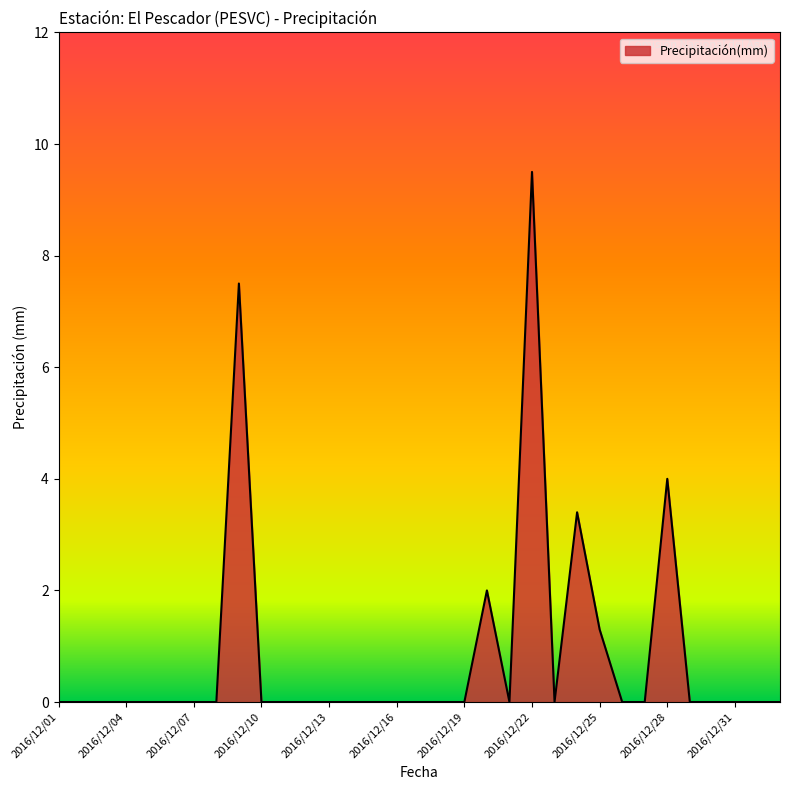

What is the difference between the maximum and minimum values?

9.5